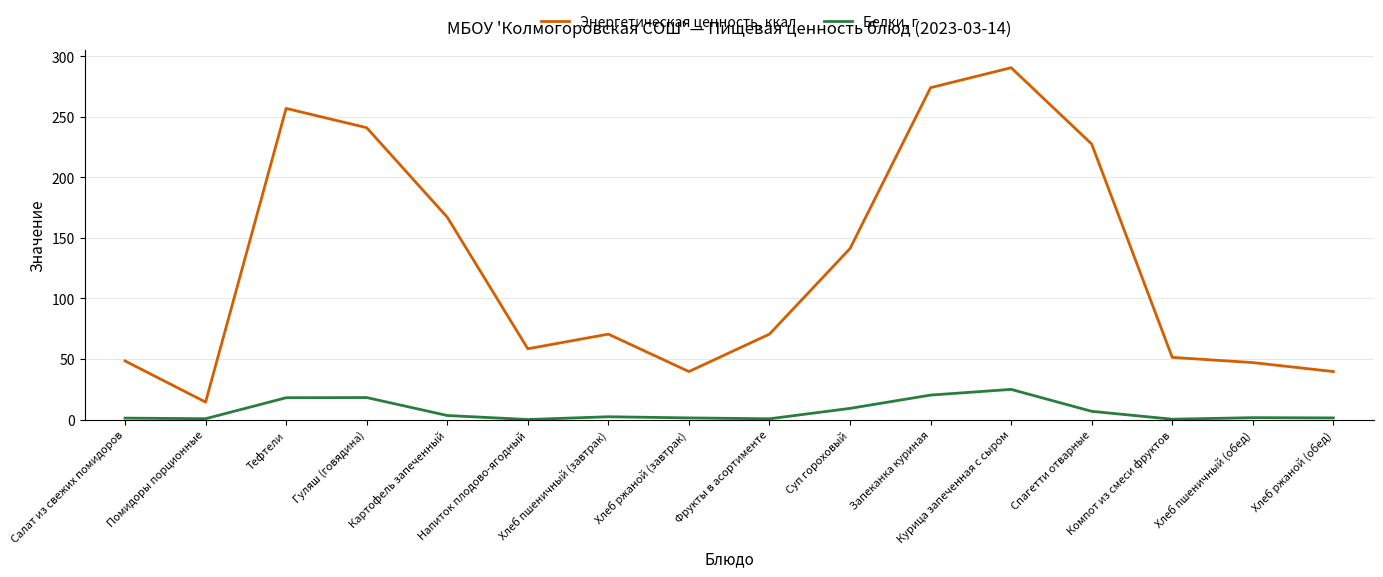

True or false: Энергетическая ценность, ккал and Белки, г intersect in this chart.

False